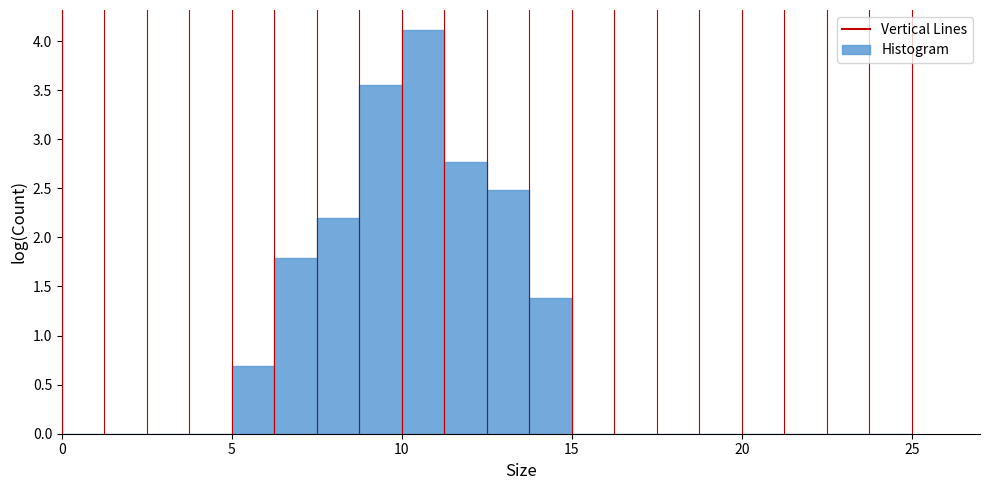

Around what value on the x-axis is the tallest bar? Give the approximate position of its centre, as read against the axis.

10.5